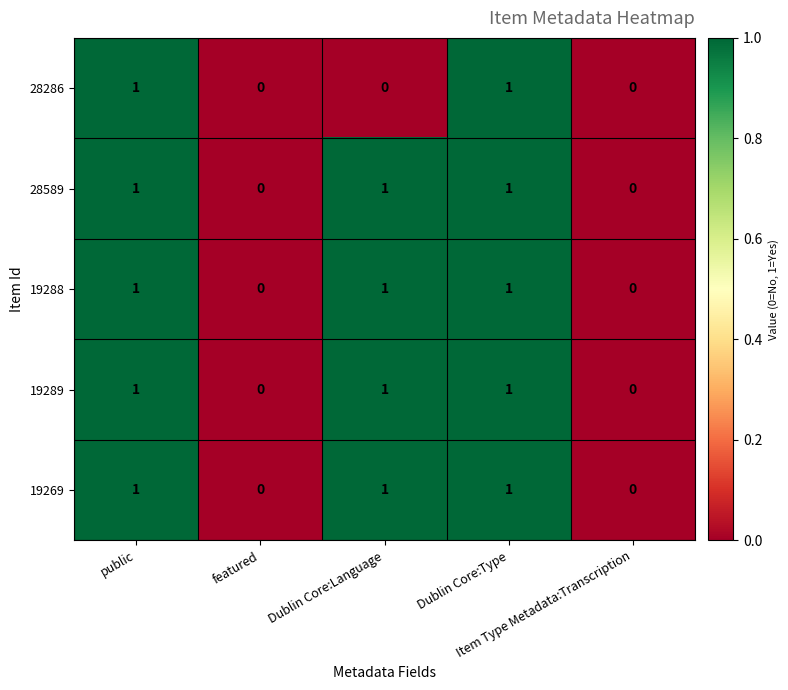

Count the 19288 values in the range 0 to 1.

5